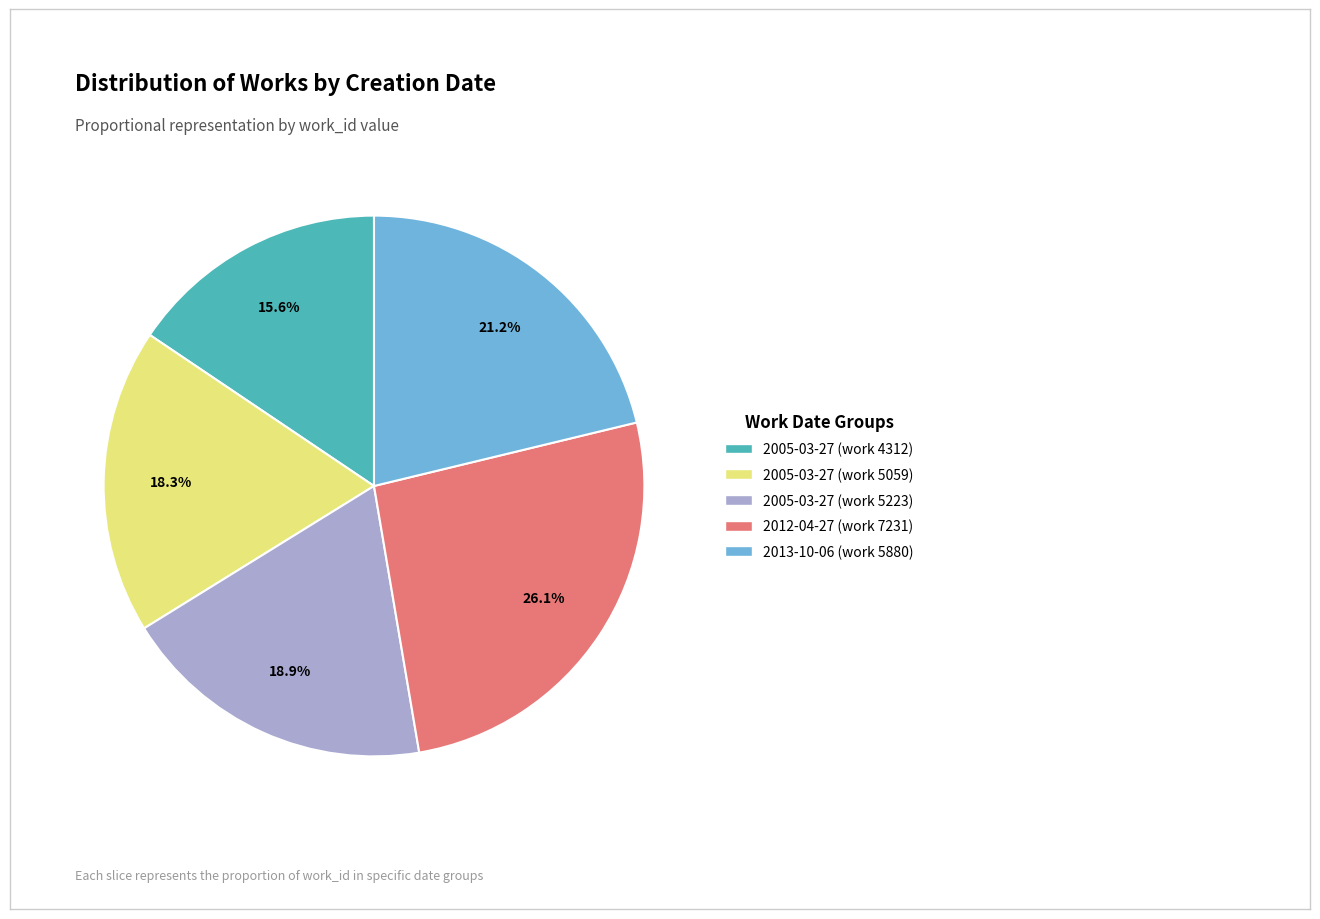

True or false: 2012-04-27 (work 7231) accounts for 15% of the total.

False